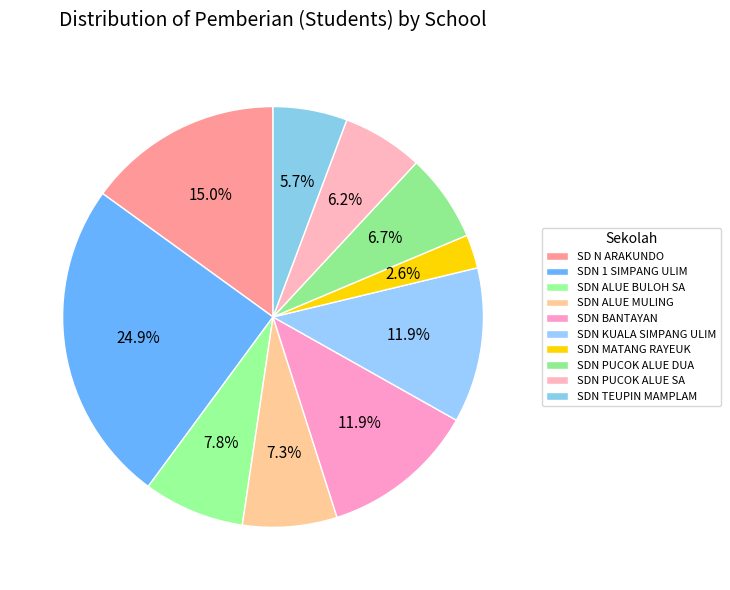

Which has a higher value, SD N ARAKUNDO or SDN ALUE BULOH SA?

SD N ARAKUNDO